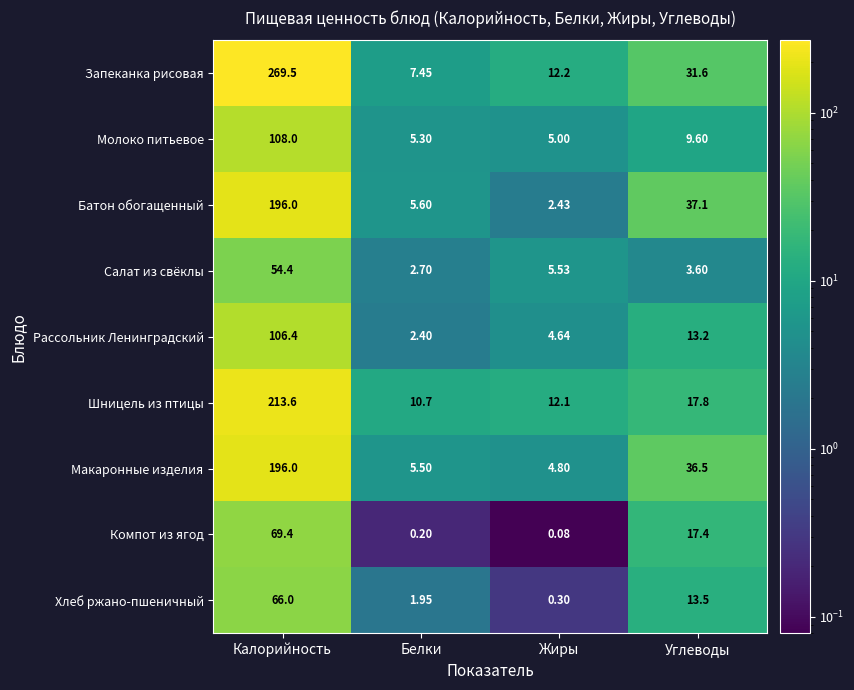

Which series has the largest total across all categories?

Запеканка рисовая